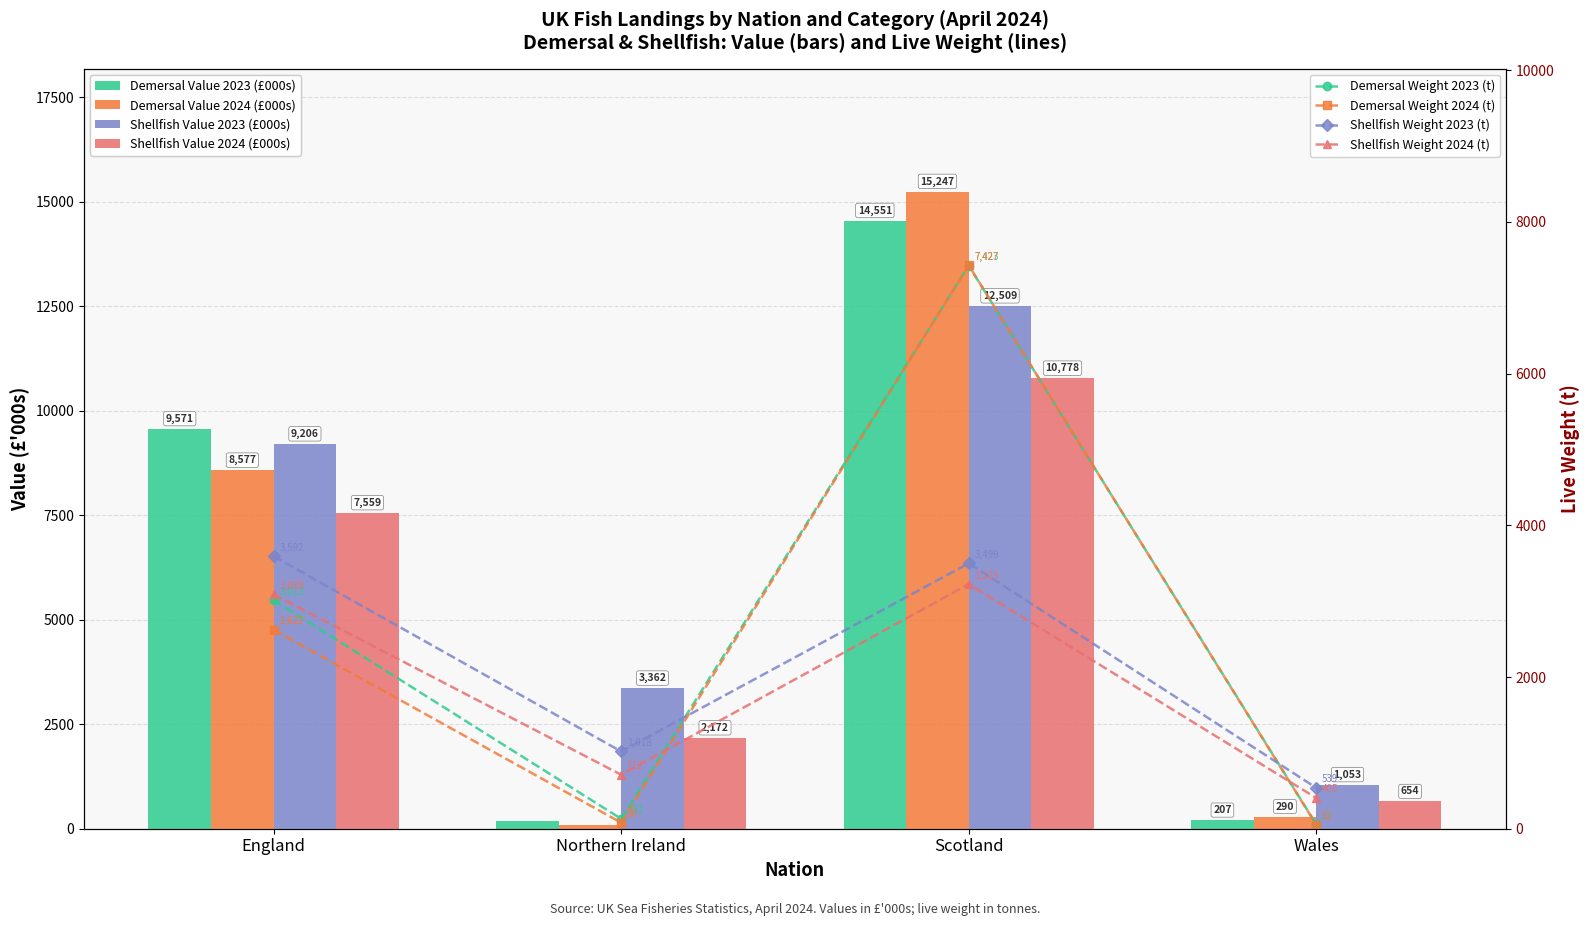

Rank the series at Northern Ireland from highest to lowest value.

Demersal Value 2023 (£000s), Demersal Weight 2023 (t), Demersal Value 2024 (£000s), Demersal Weight 2024 (t)